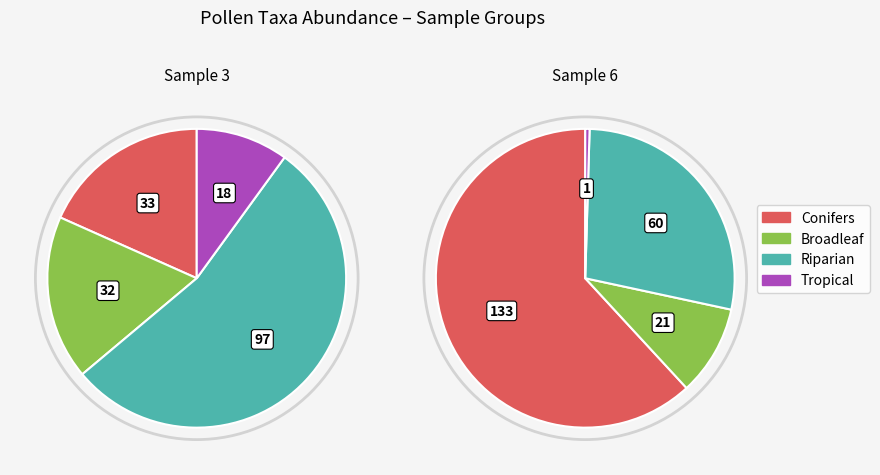

True or false: Larix accounts for 14% of the total.

False